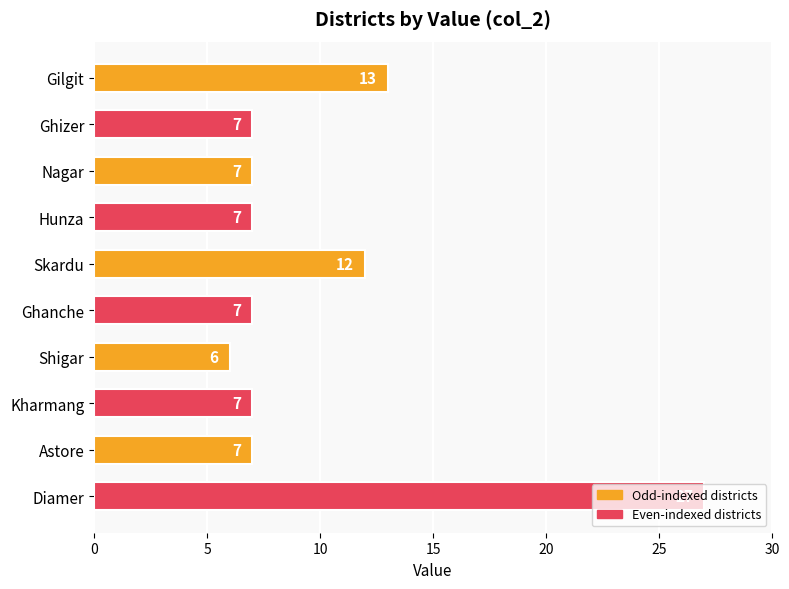

Count the number of data series in this chart.

1